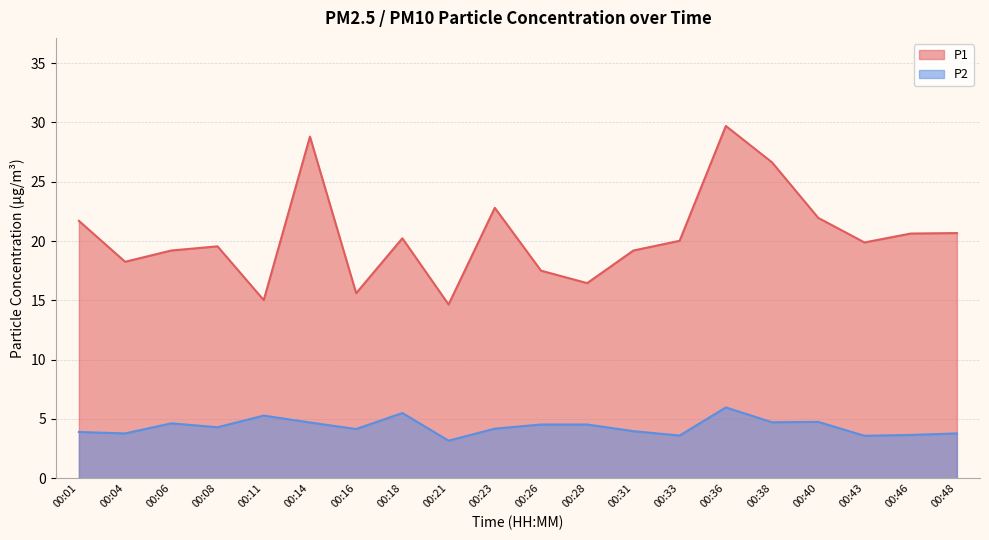

What is the total value across all series at 00:36?

35.7